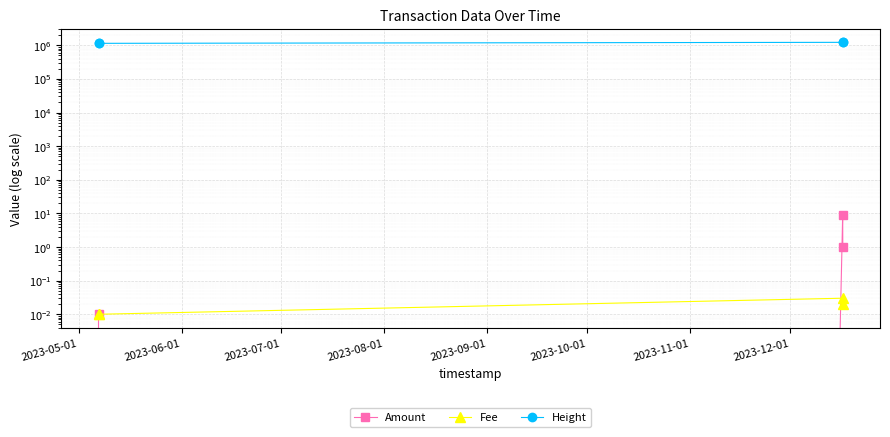

True or false: Fee and Height cross at least once.

False